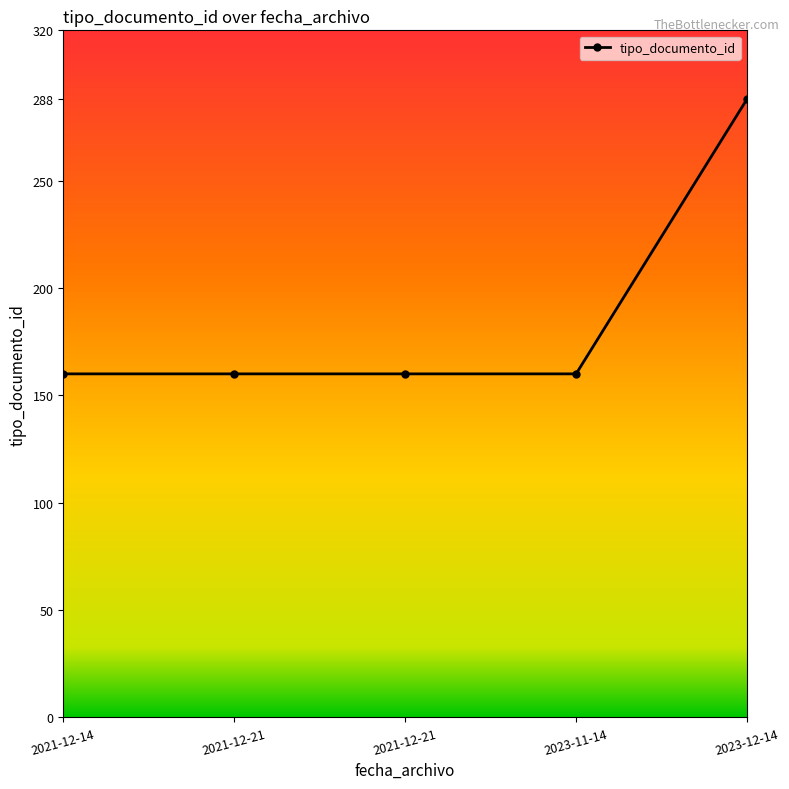

How many distinct data groups are displayed?

1